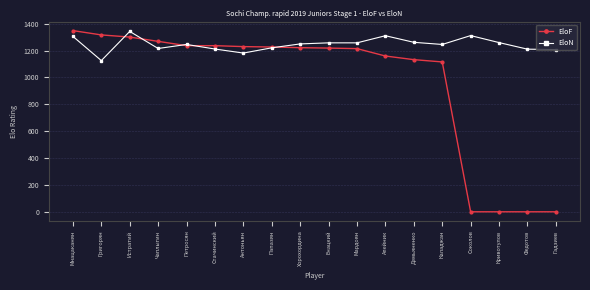

What is the value of the EloF point at the 1st from the left?

1348